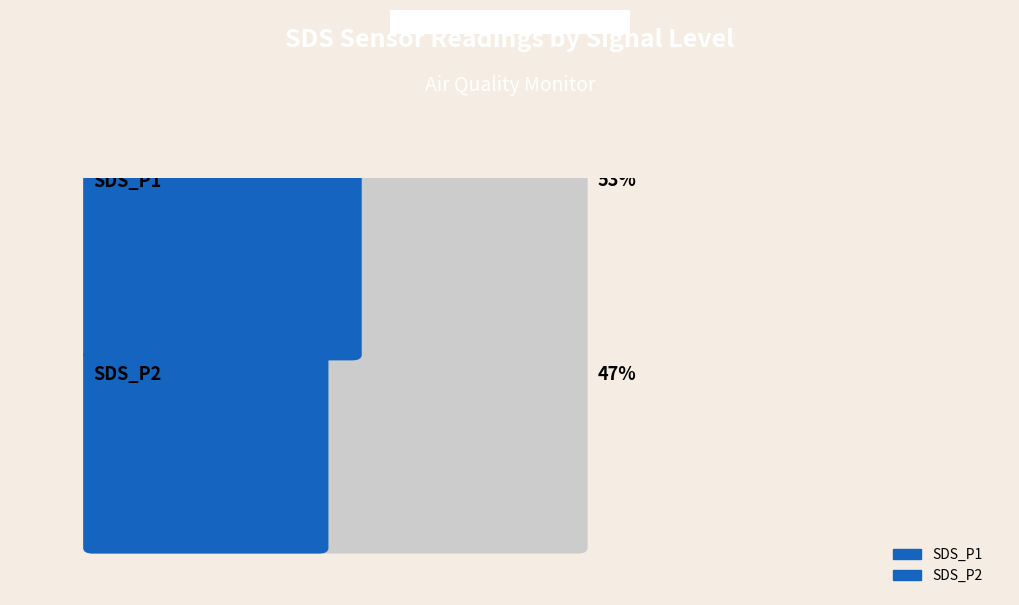

Between -50 and -48, which is larger?

-48